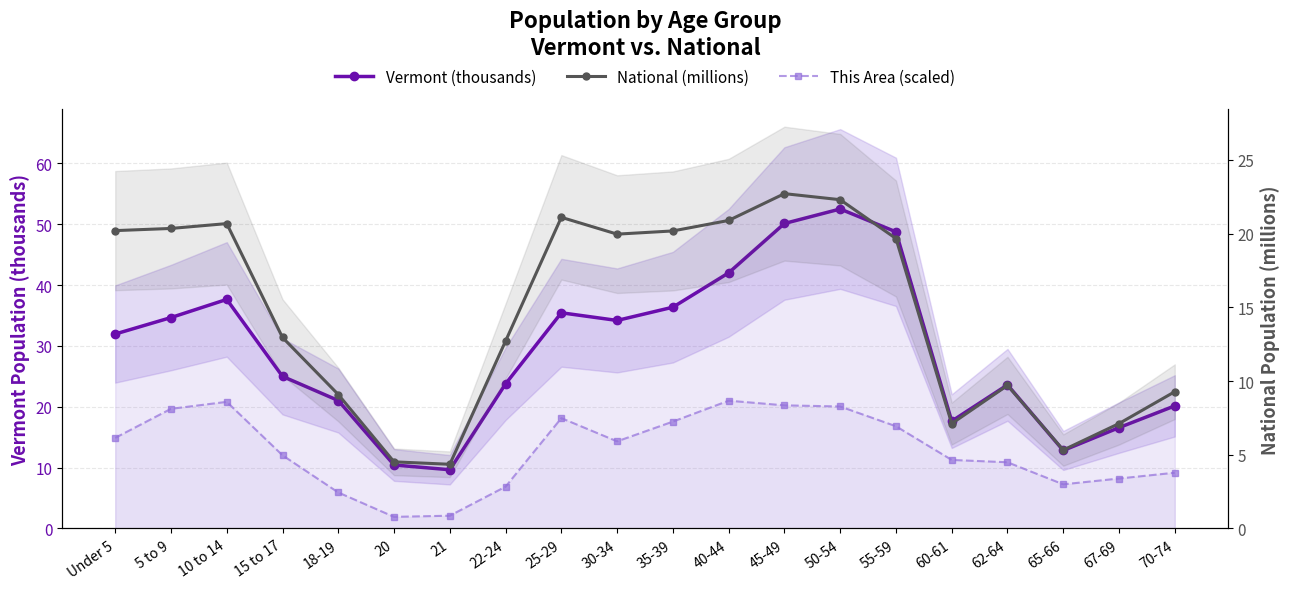

What is the difference between the National (millions) values at 65-66 and 20?

0.8